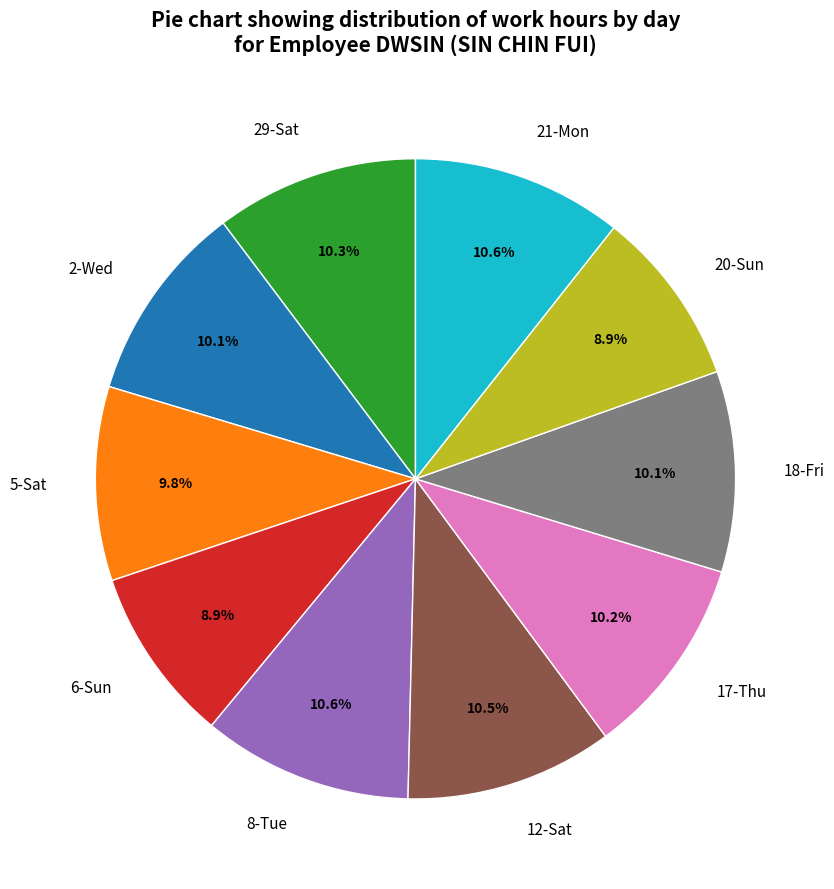

Combined, what portion of the pie is 20-Sun and 12-Sat?

19.4%